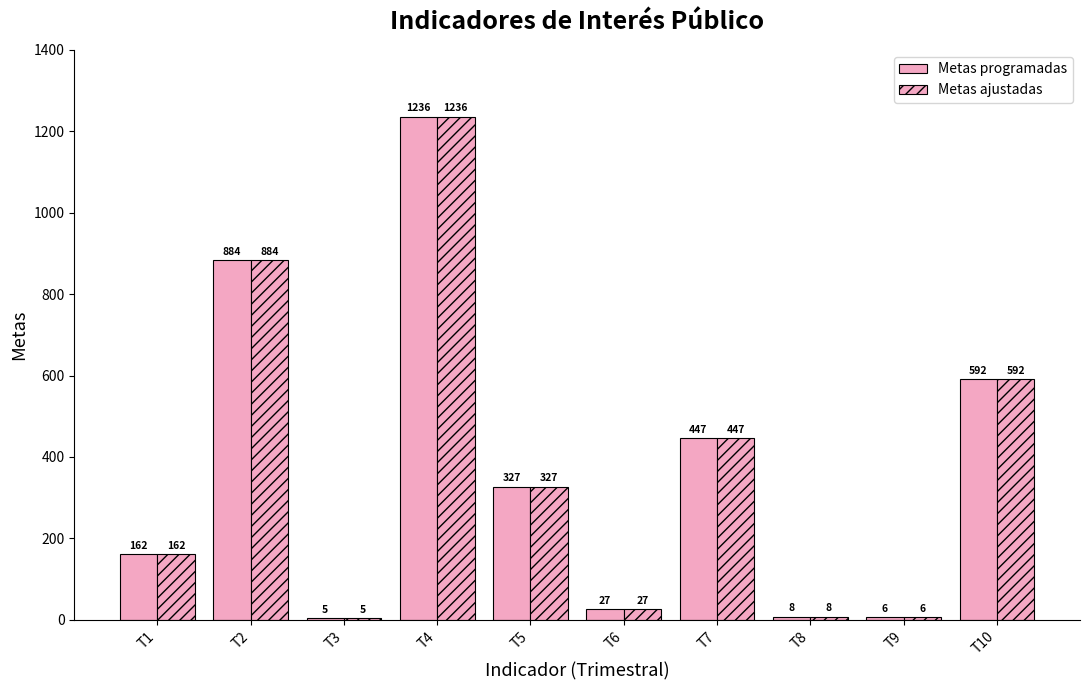

How many categories are shown in the chart?

10